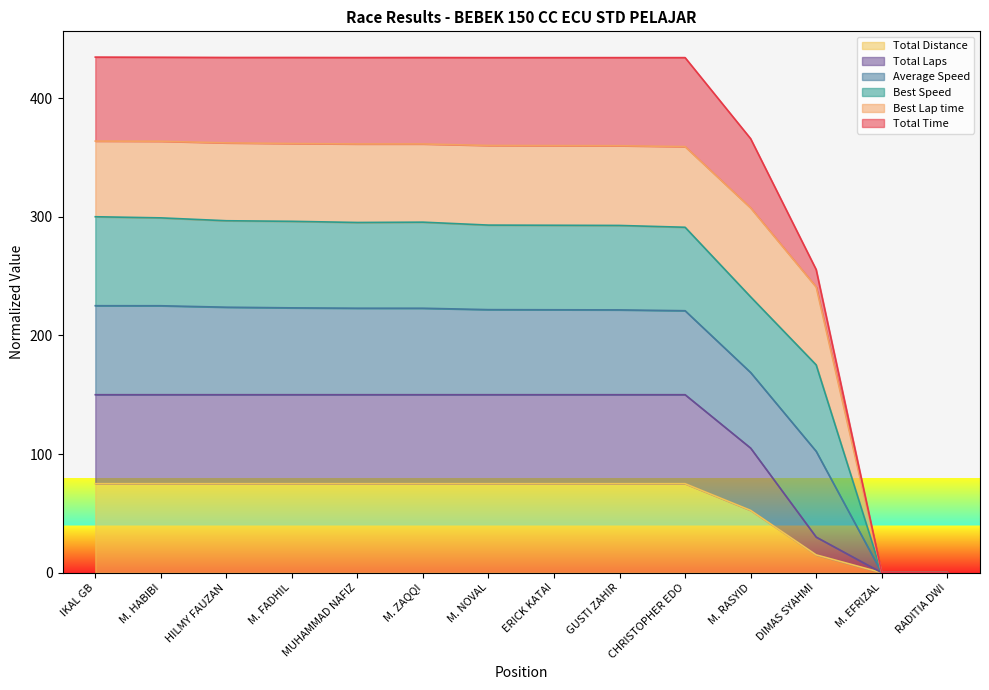

Is it true that Total Distance equals -139.9 at M. EFRIZAL?

False